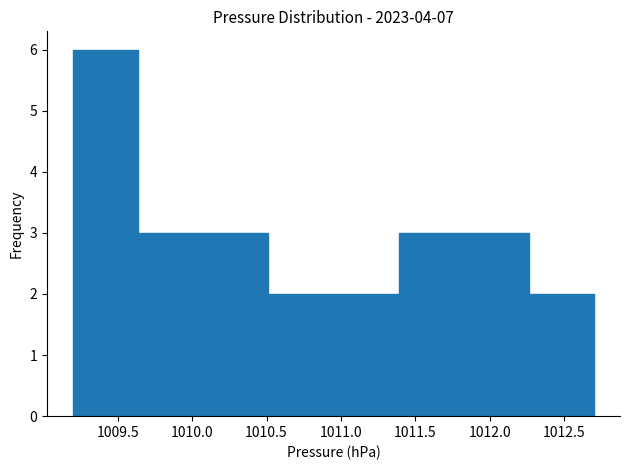

Reading left to right, list every bar in this chart as the range it spans on the x-axis followed by its height. Neither the bar edges nor the heights are printed on the chart, so give them approximately, as read against the axes.

1009.20 to 1009.65: 6
1009.65 to 1010.10: 3
1010.10 to 1010.50: 3
1010.50 to 1010.95: 2
1010.95 to 1011.40: 2
1011.40 to 1011.85: 3
1011.85 to 1012.25: 3
1012.25 to 1012.70: 2